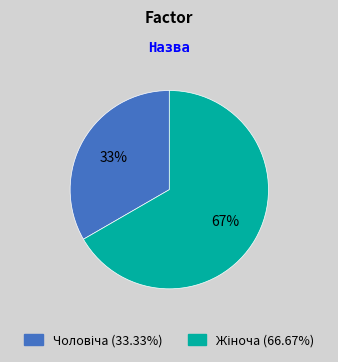

To the nearest percent, what is the average slice percentage?

50%